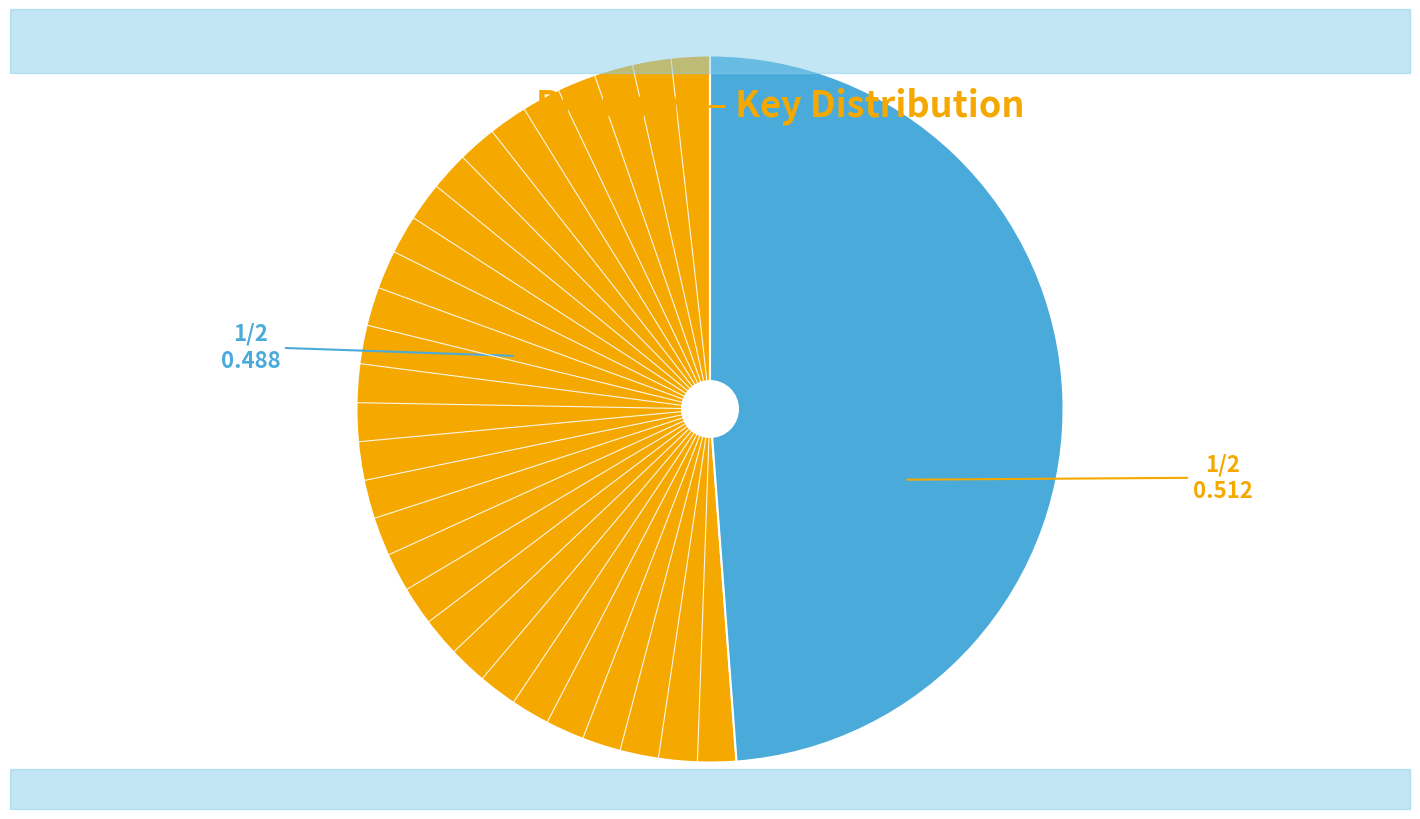

Is there a majority slice in this chart?

Yes